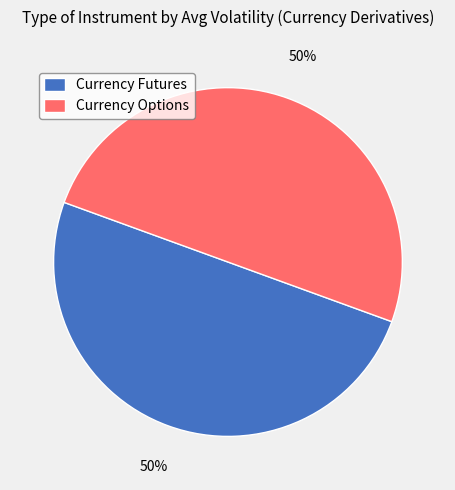

To the nearest percent, what portion does Currency Options represent?

50%